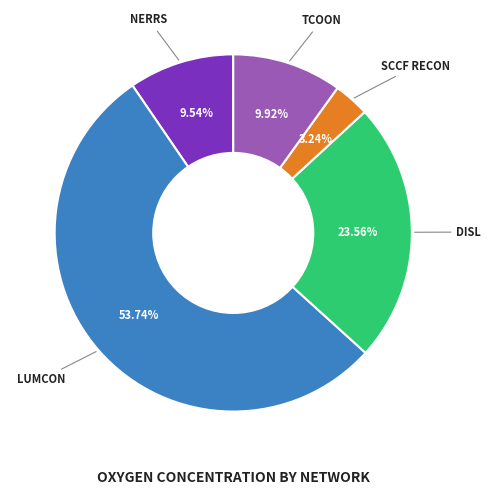

Count the number of slices in the pie.

5